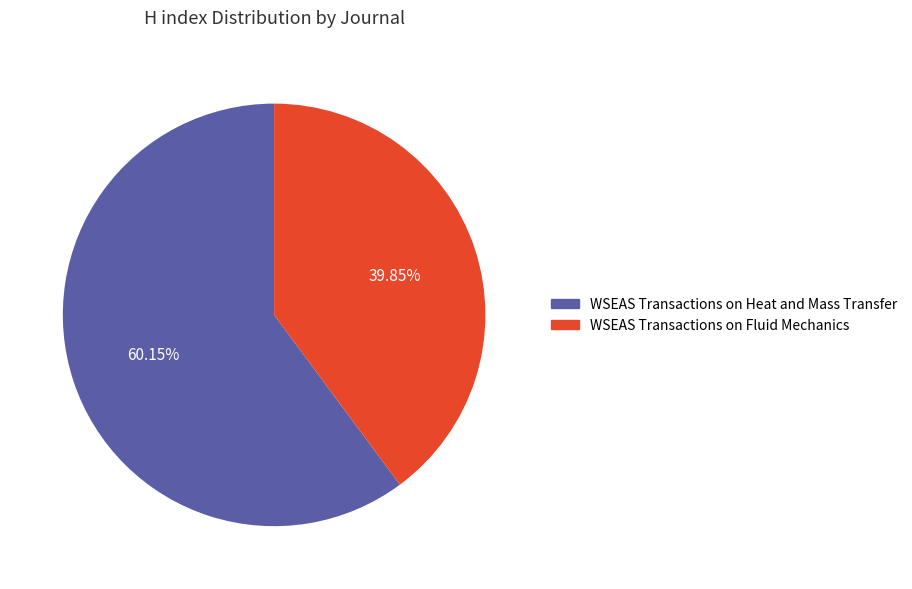

Is the sum of WSEAS Transactions on Heat and Mass Transfer and WSEAS Transactions on Fluid Mechanics greater than half?

Yes